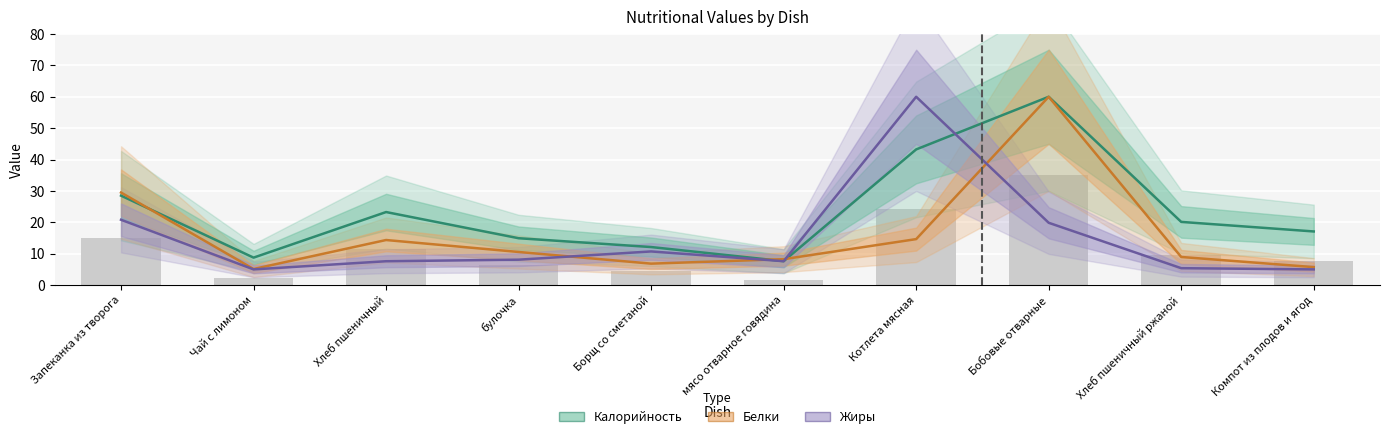

At which label does Жиры reach its minimum?

Чай с лимоном